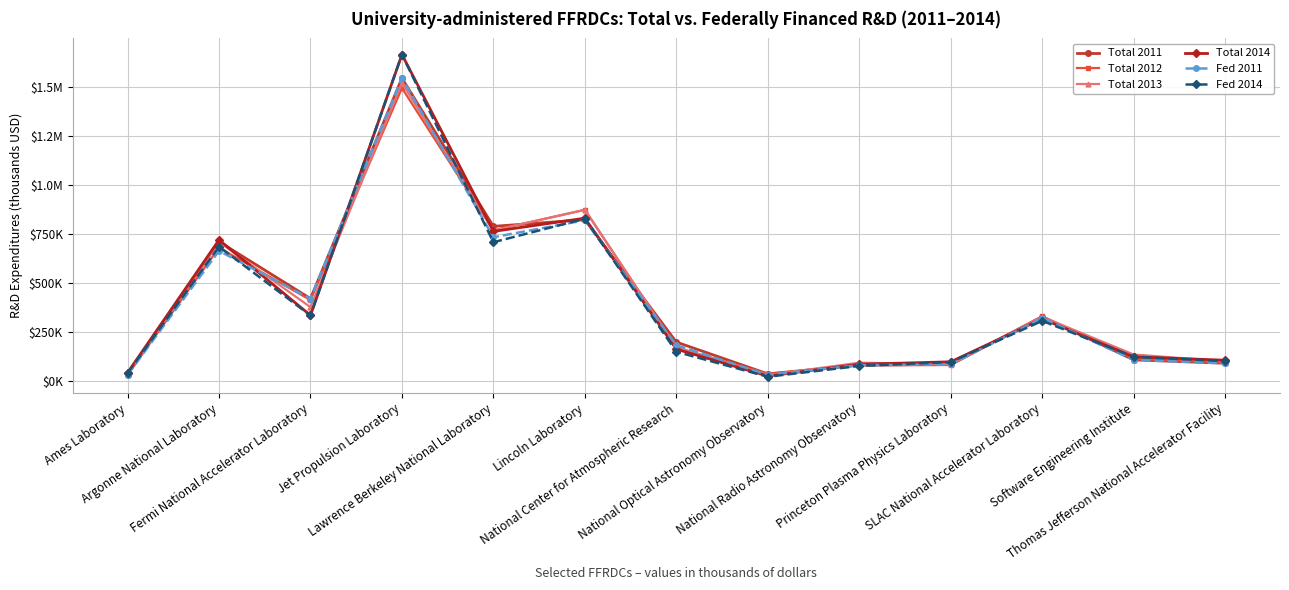

At which label is Fed 2014 closest to 843013?

Lincoln Laboratory